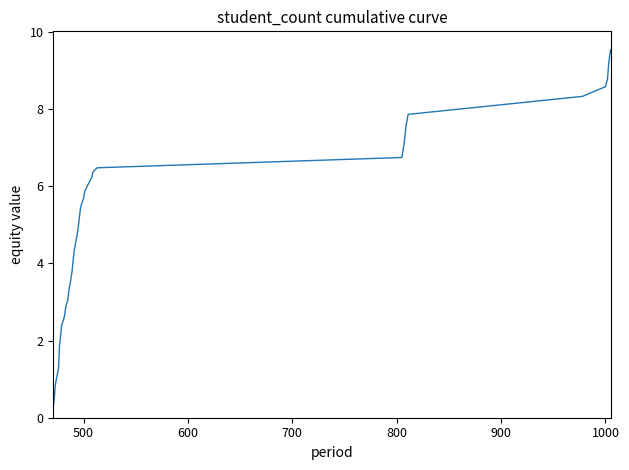

What is the maximum value shown in the chart?

9.5